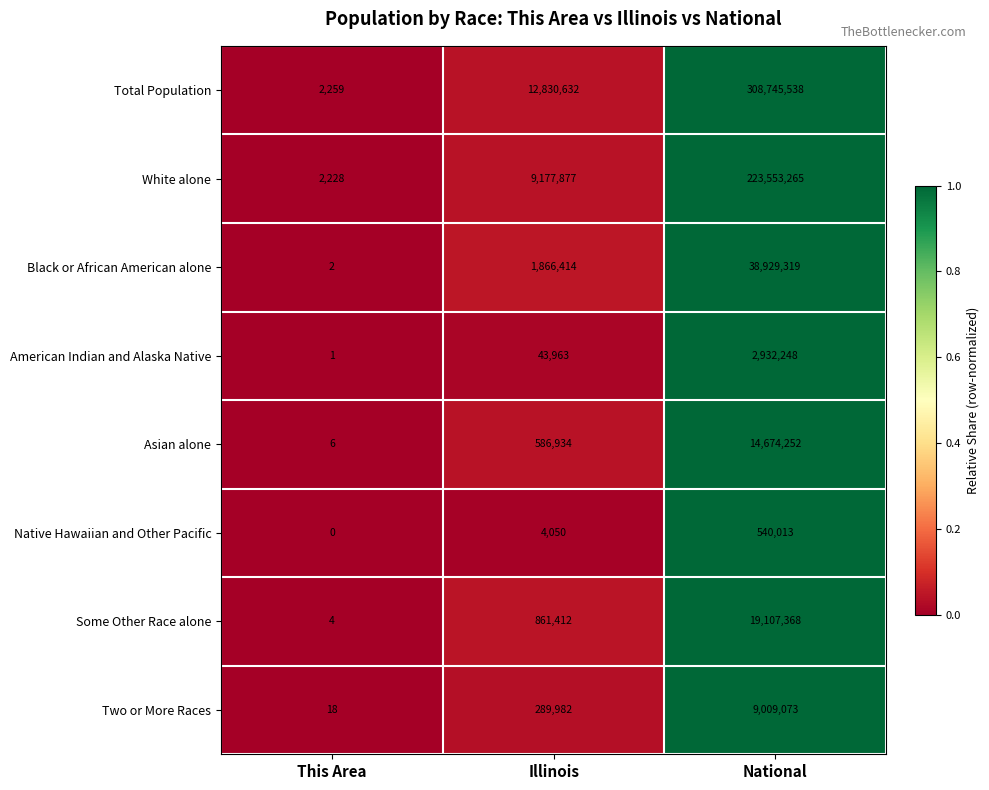

Between This Area and National, which series saw the biggest shift?

Total Population